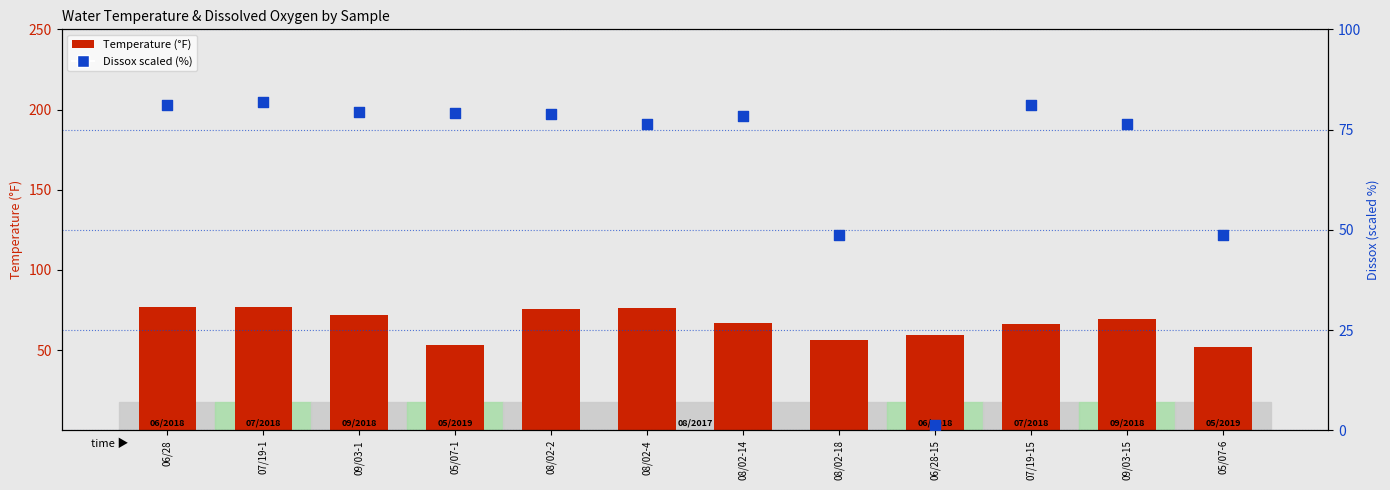

What are all the series names shown in the legend?

Temperature (°F), Dissox scaled (%)